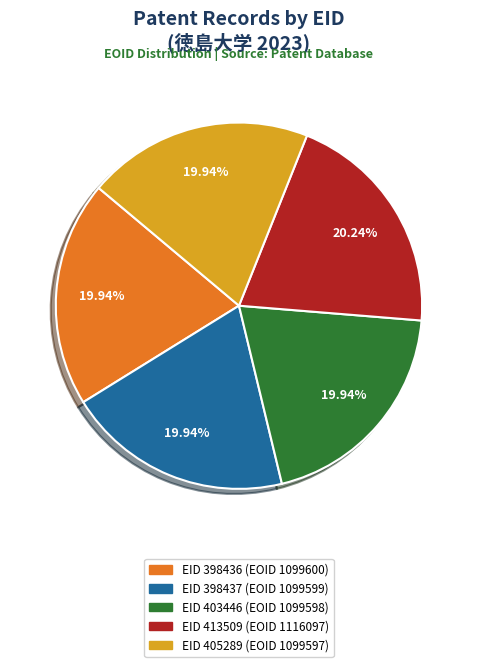

Does any single category account for the majority?

No